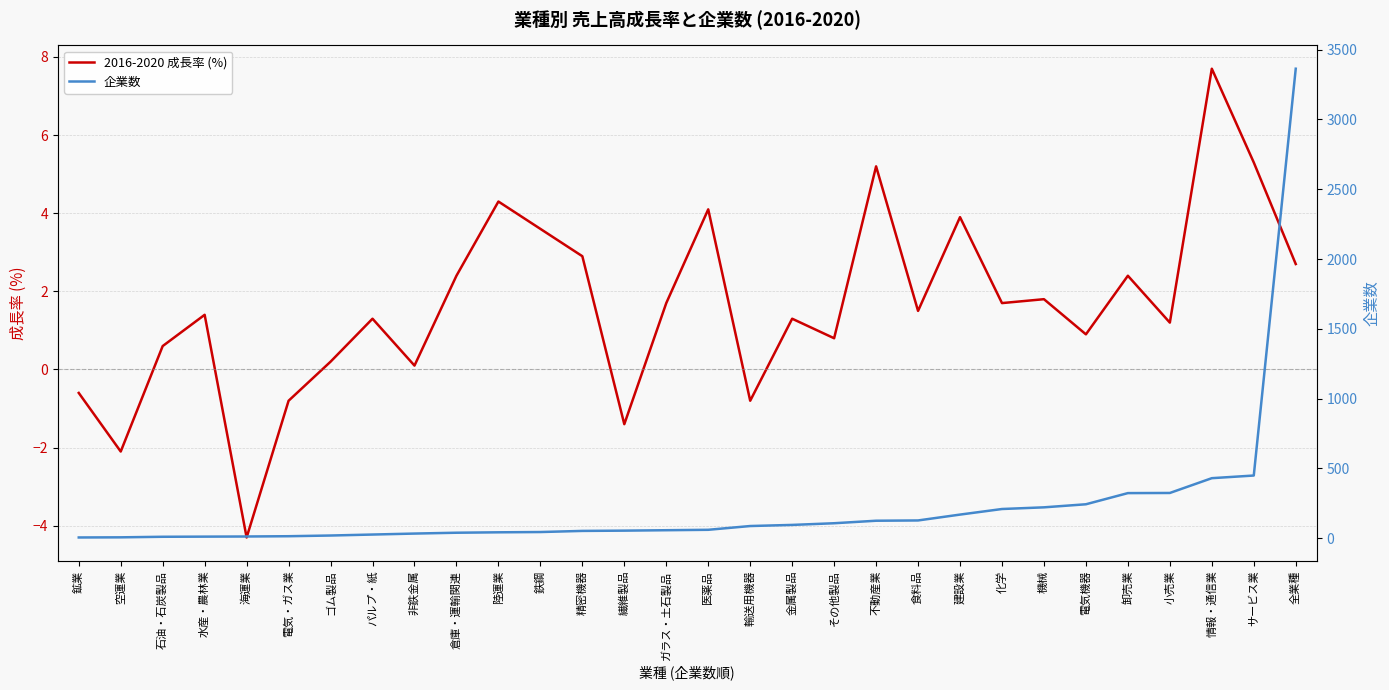

What is the maximum value for 企業数?

3364.0